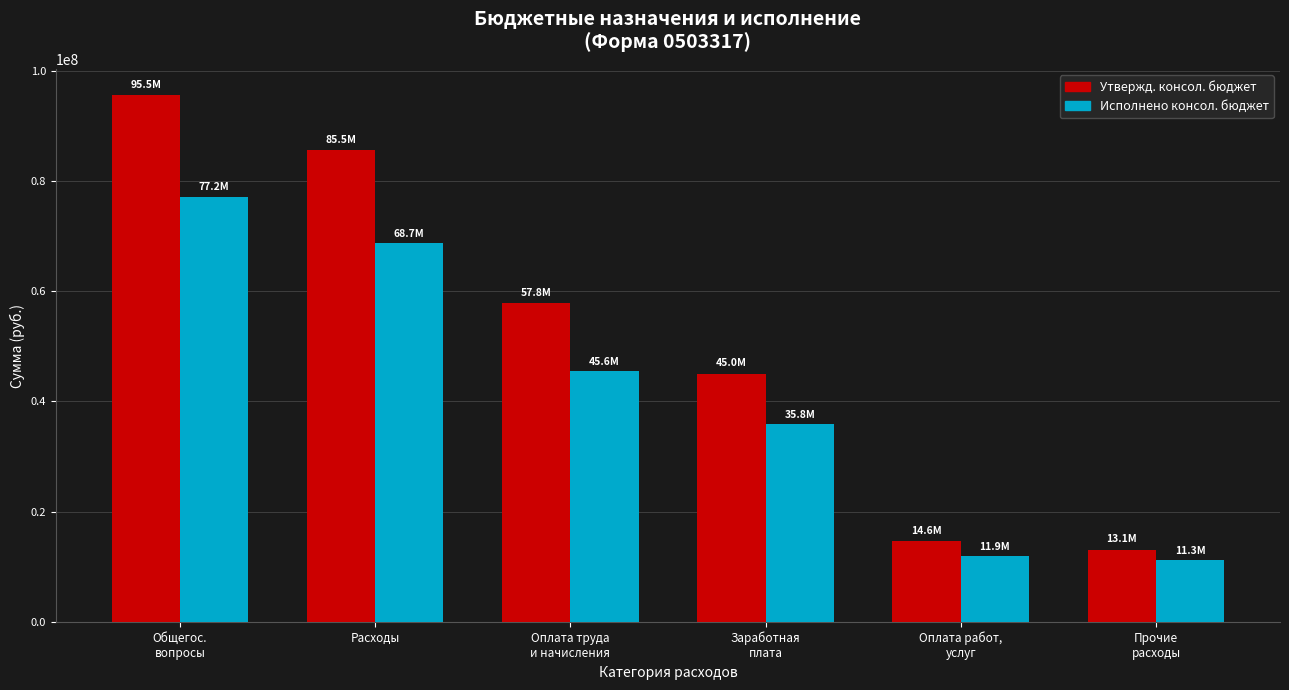

What position from the left is Прочие
расходы?

6